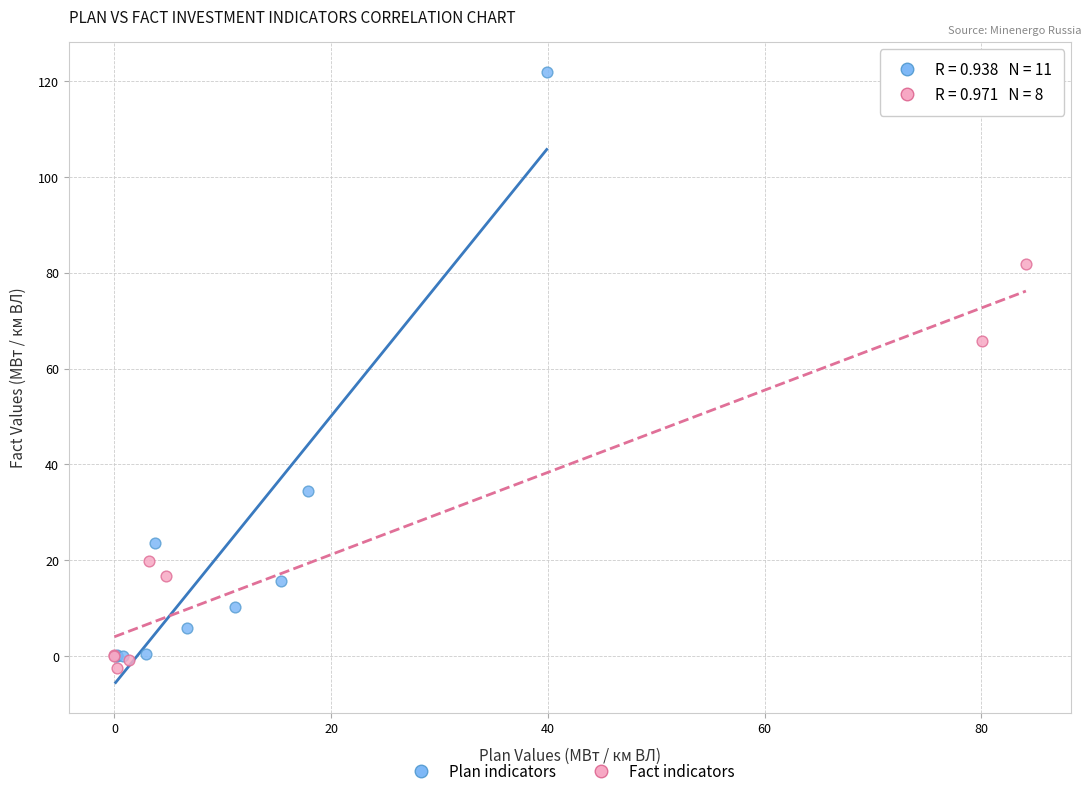

Which series reaches the maximum Y coordinate?

Plan indicators